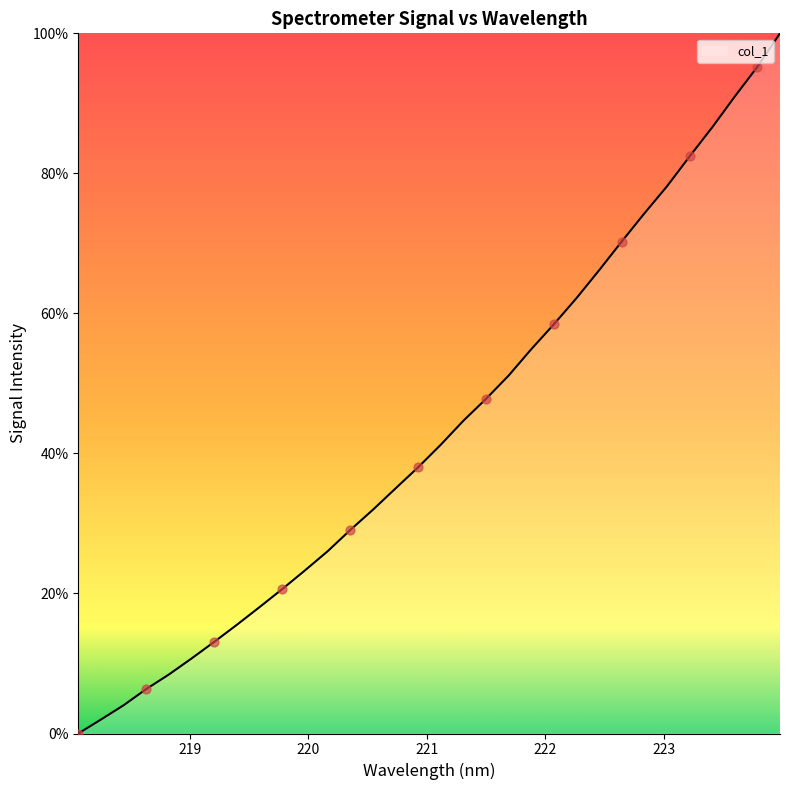

What is the maximum value shown in the chart?

100.0